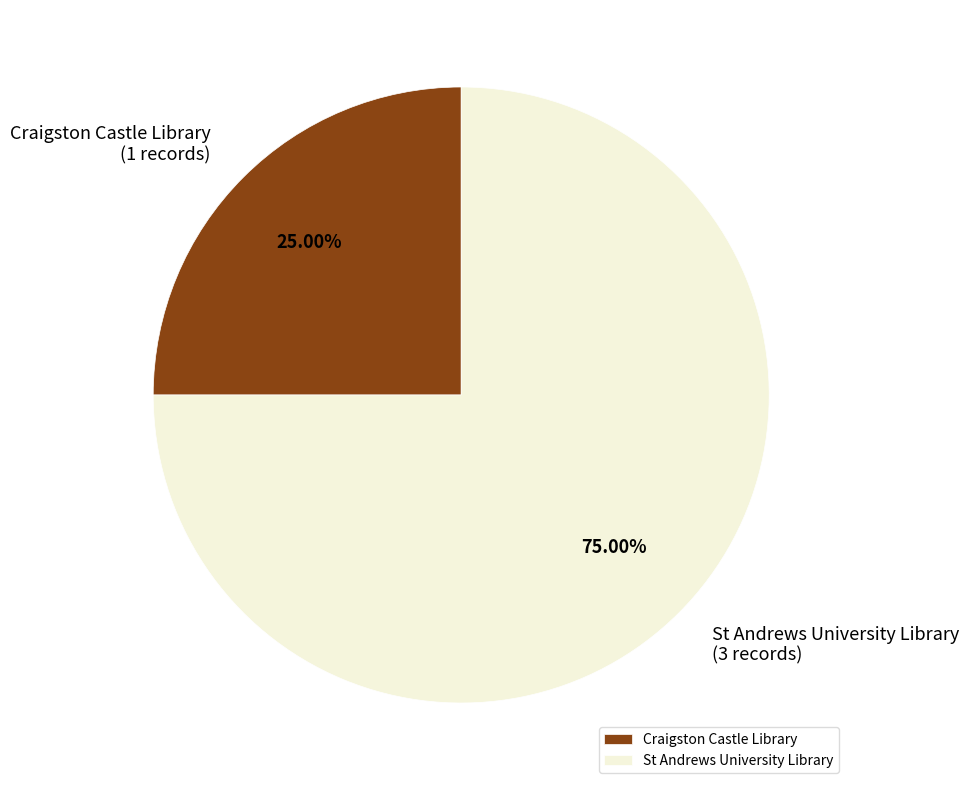

To the nearest percent, what is the difference between the largest and smallest slice percentages?

50%